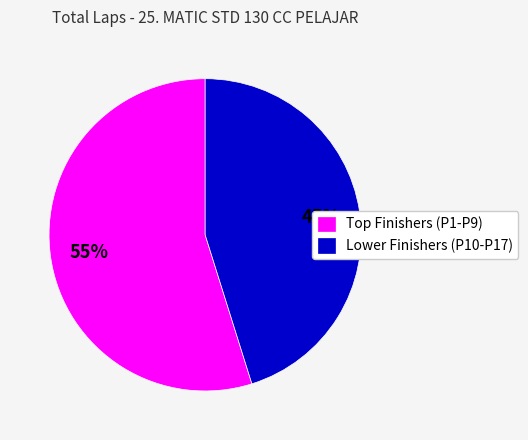

To the nearest percent, what is the average slice percentage?

50%